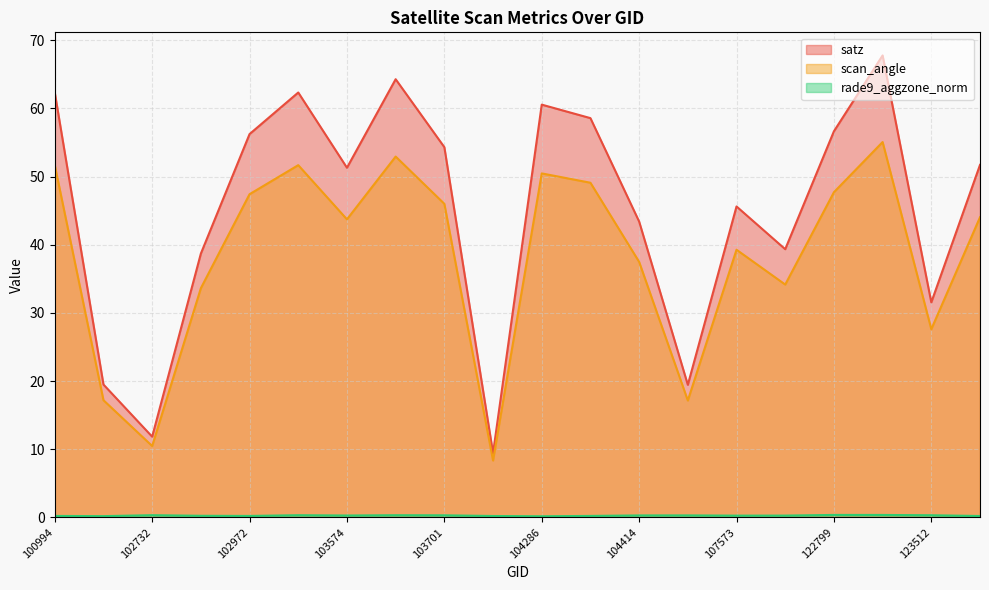

Rank the categories by scan_angle value from lowest to highest.

103936, 102732, 104529, 102610, 123512, 102853, 122615, 104414, 107573, 103574, 123685, 103701, 102972, 122799, 104295, 104286, 100994, 102980, 103694, 122971